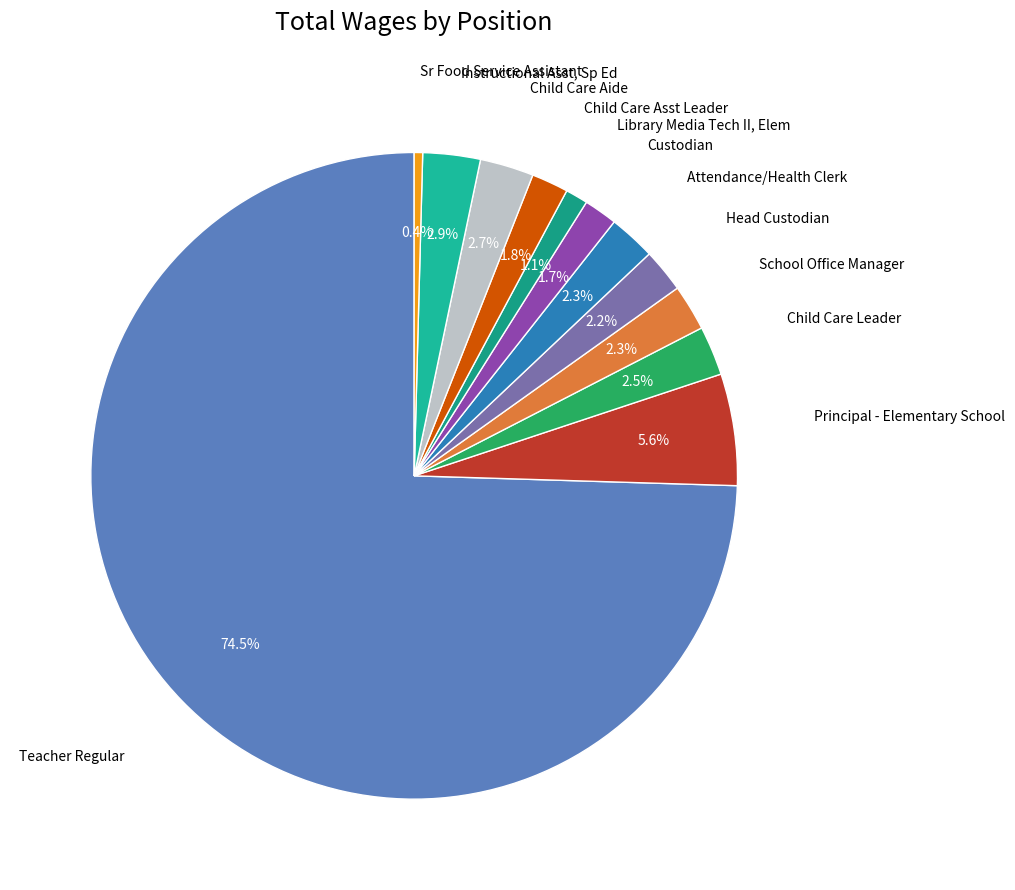

How many segments does this pie chart have?

12